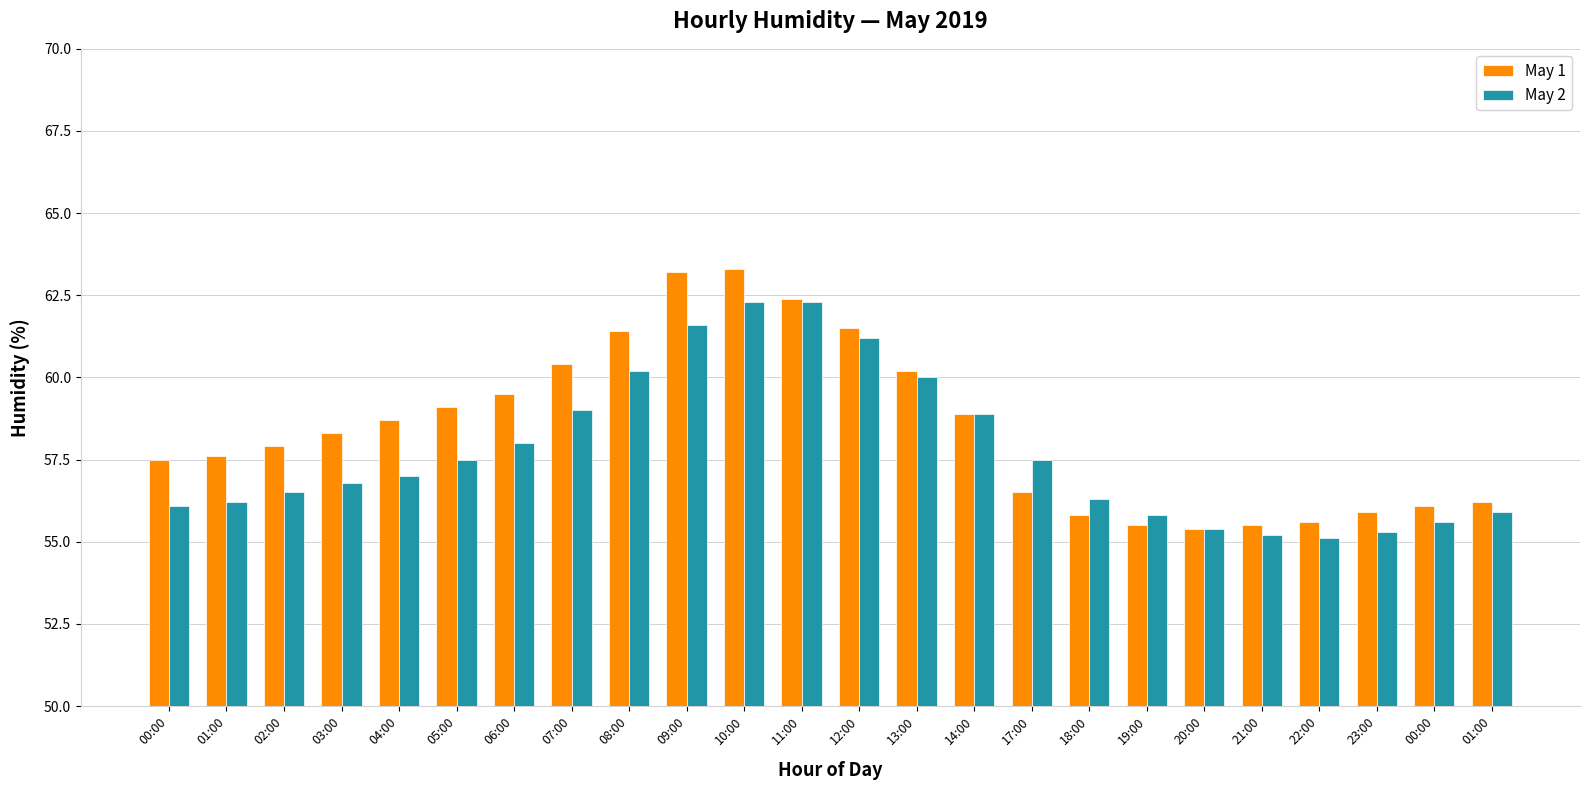

What is the minimum value for May 2?

55.1